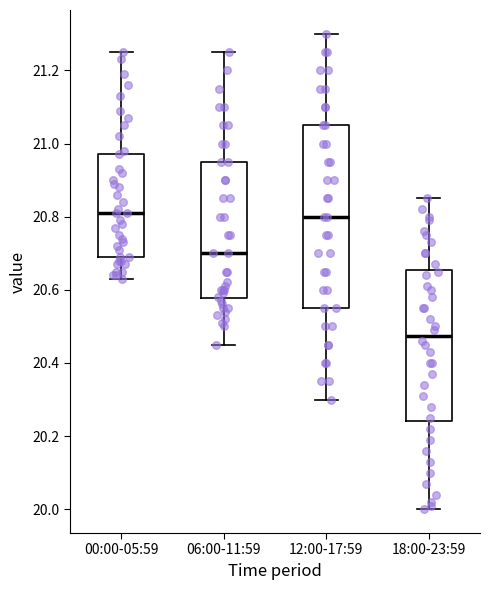

Which box is the tallest, from its lower edge to its upper edge?

12:00-17:59